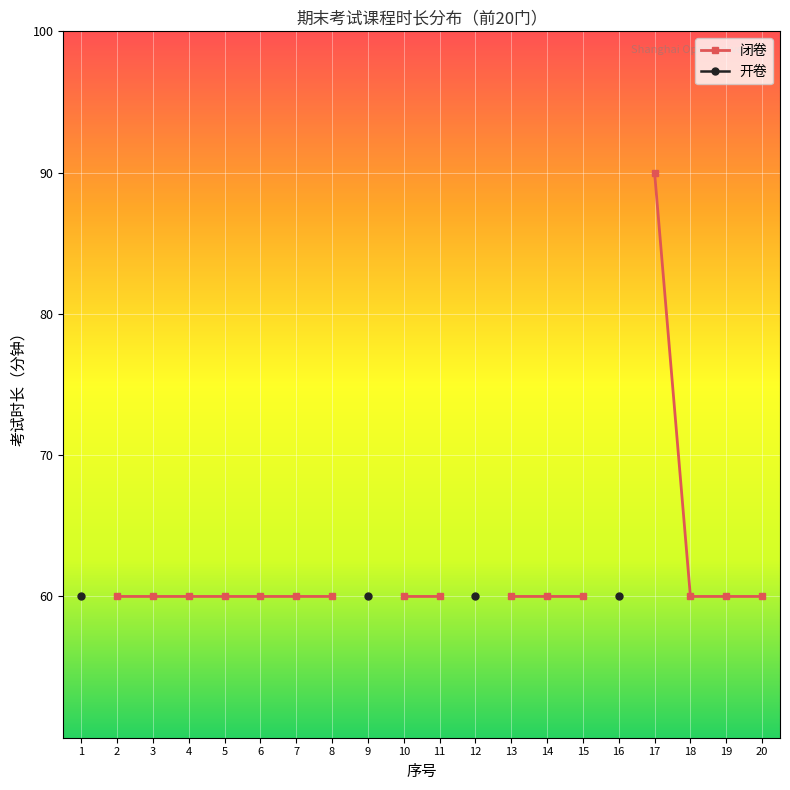

What are all the series names shown in the legend?

闭卷, 开卷